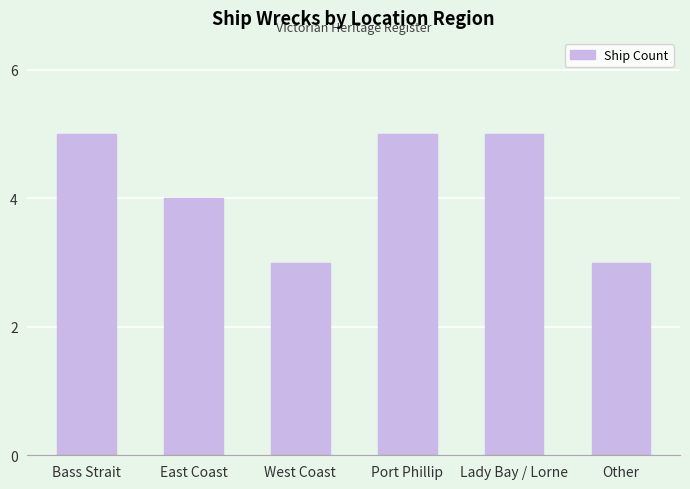

What value does the data have at Bass Strait?

5